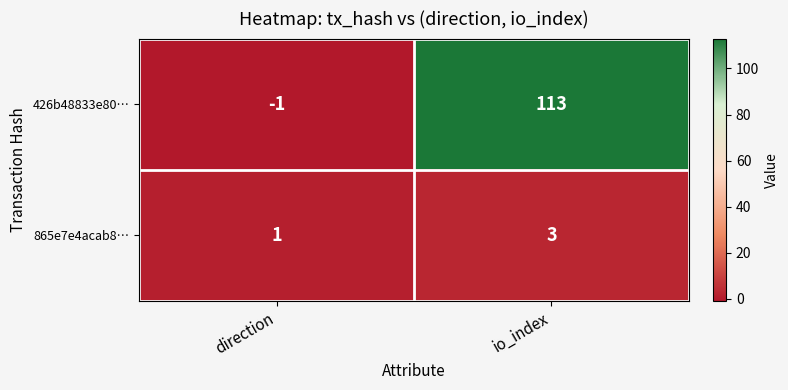

At which label is 426b48833e80… closest to 56?

direction